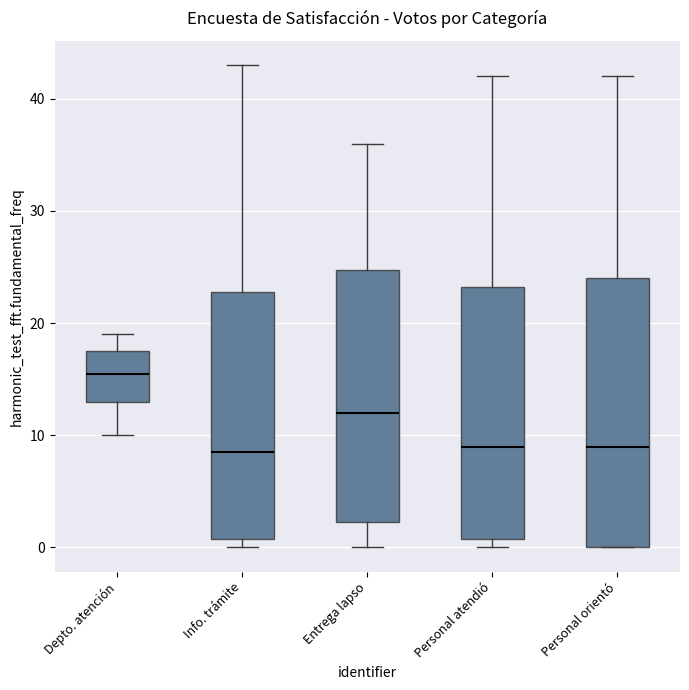

Which box has the highest median line?

Depto. atención